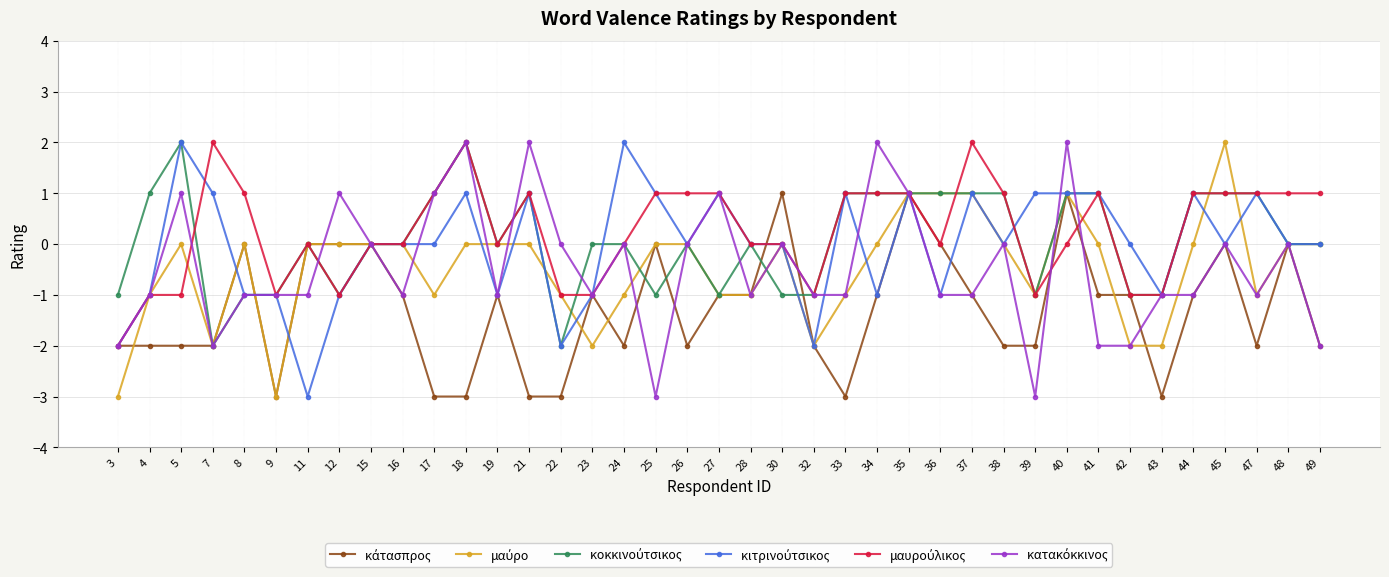

At which label does κοκκινούτσικος first exceed 0?

4